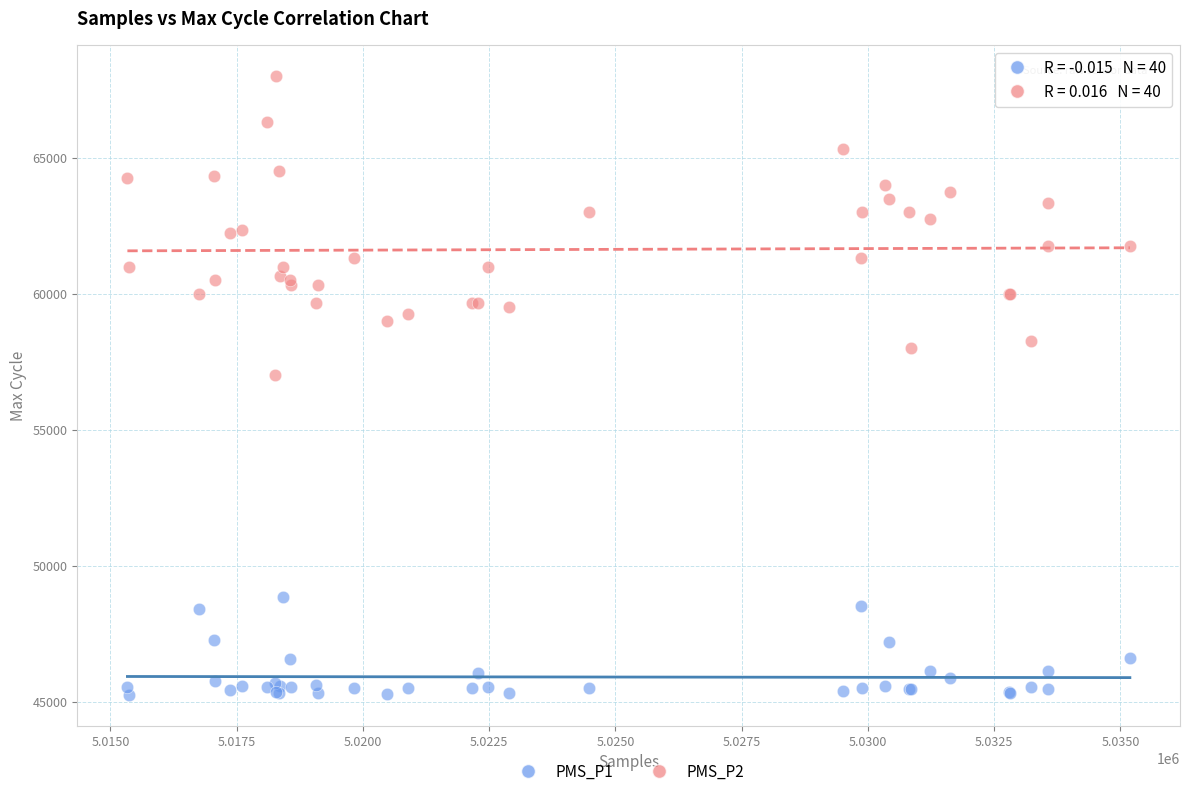

Which series contains the highest Y value?

PMS_P2